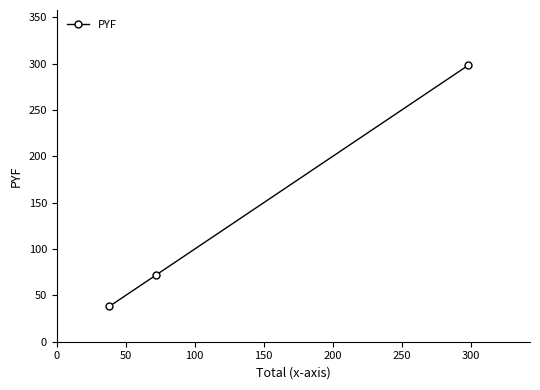

What is the value of the 2nd point from the left?

71.8